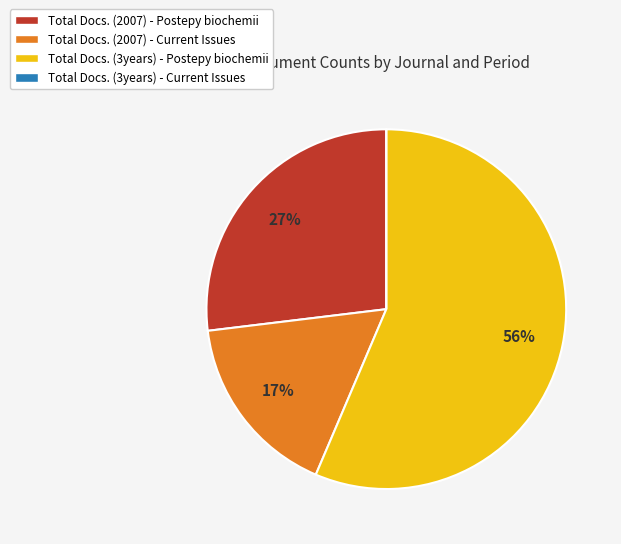

The Total Docs. (2007) - Current Issues slice represents 17% of the pie. True or false?

True